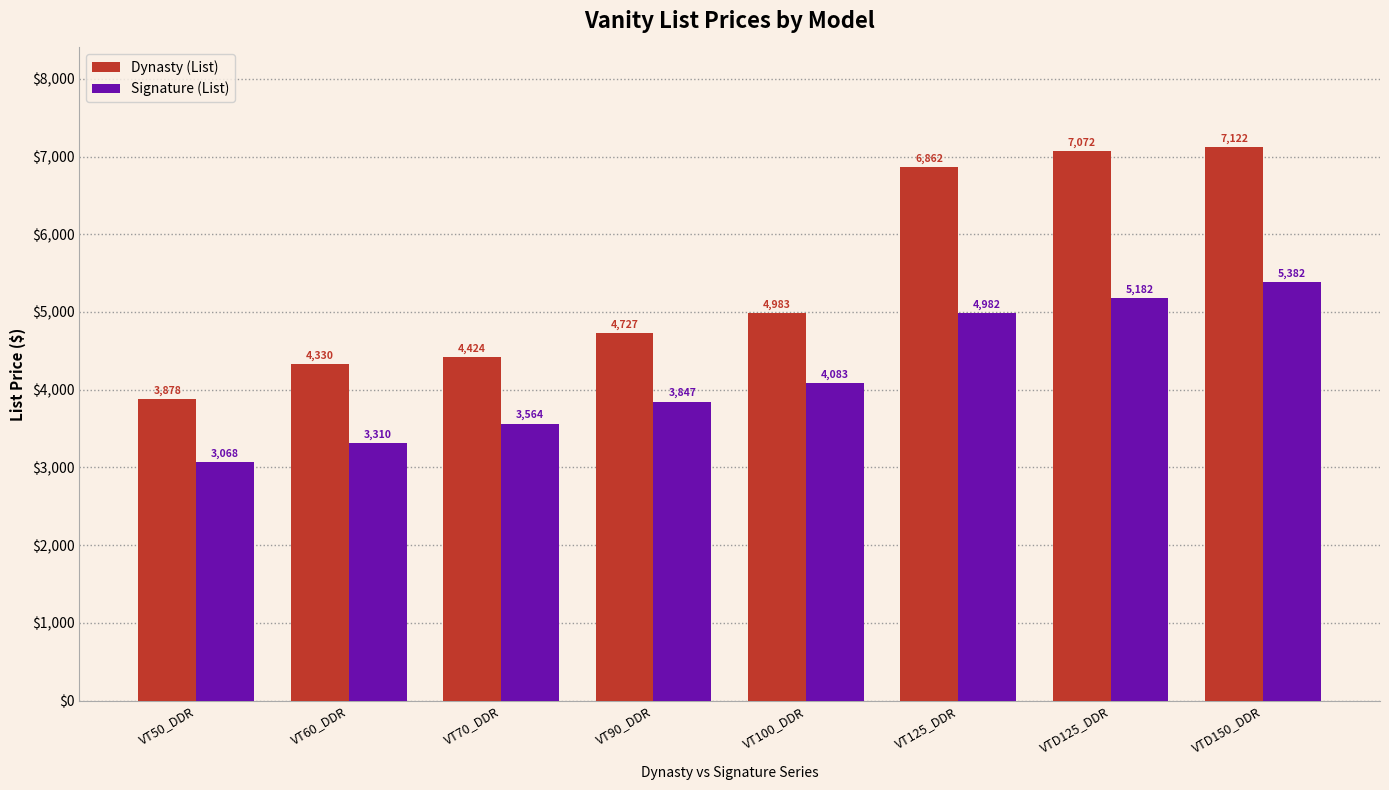

List the series in order of their peak value, highest first.

Dynasty (List), Signature (List)